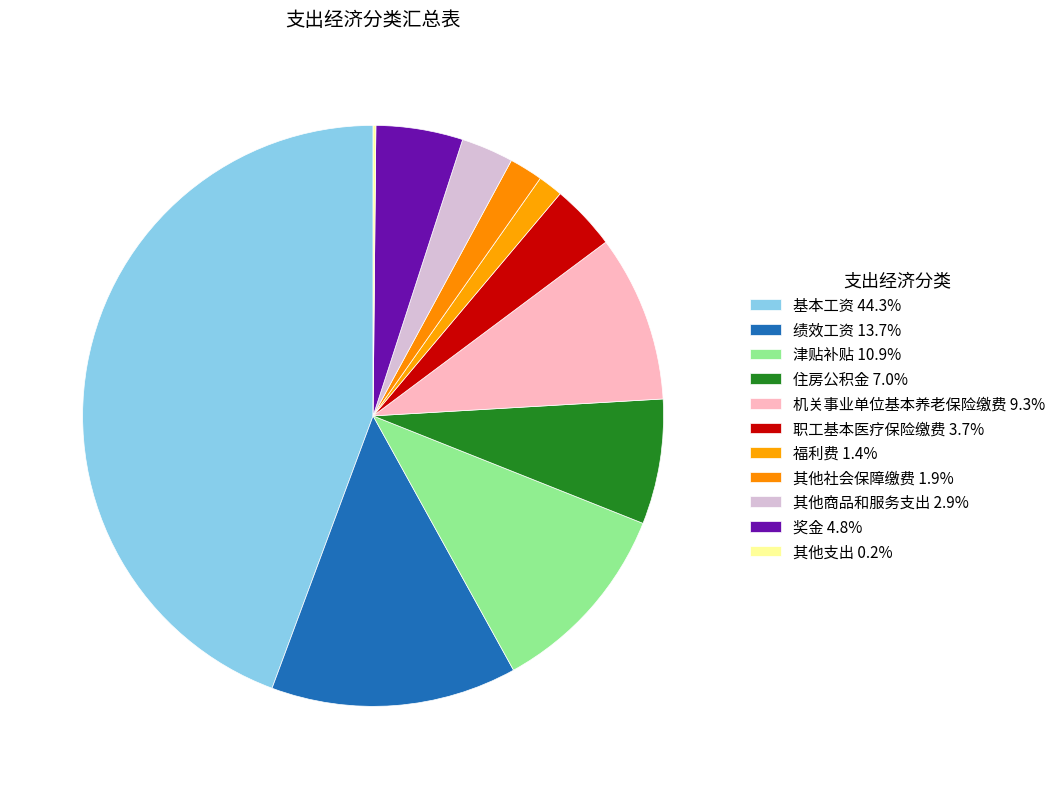

What portion of the pie excludes 职工基本医疗保险缴费?

96.3%